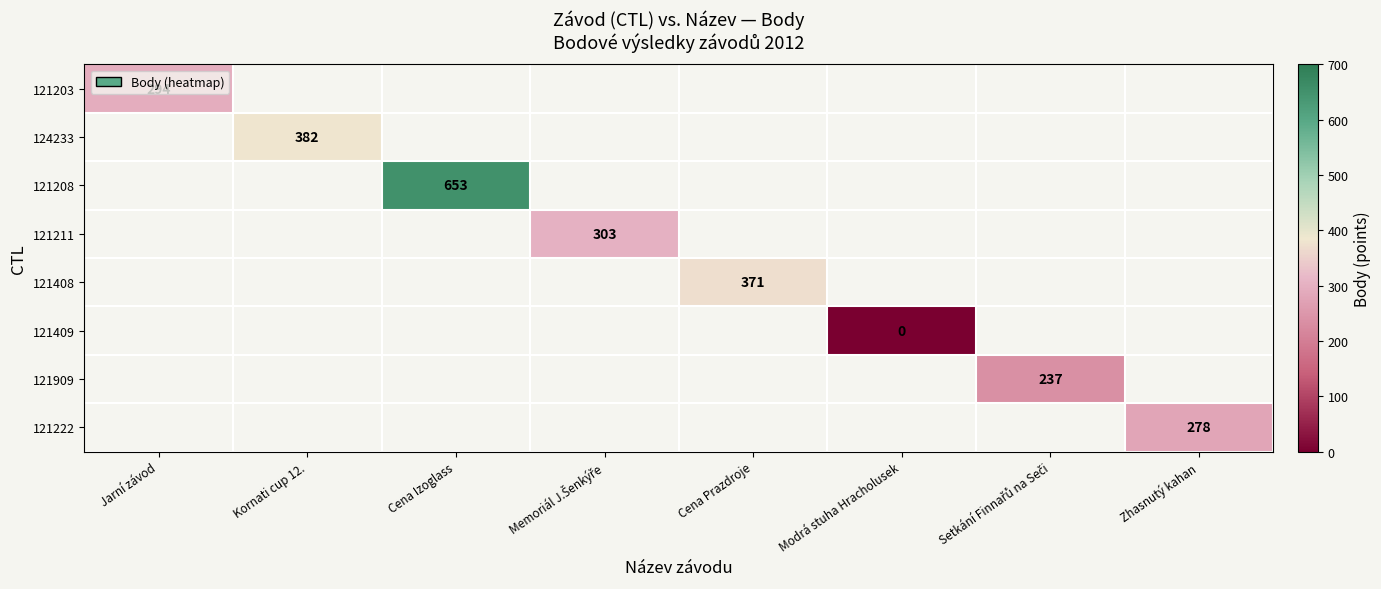

The 121408 series shows 162 at Cena Prazdroje. True or false?

False